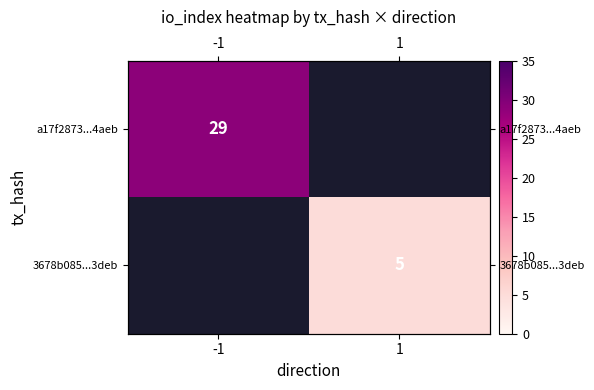

At 1, list the series in order from smallest to largest.

a17f2873...4aeb, 3678b085...3deb